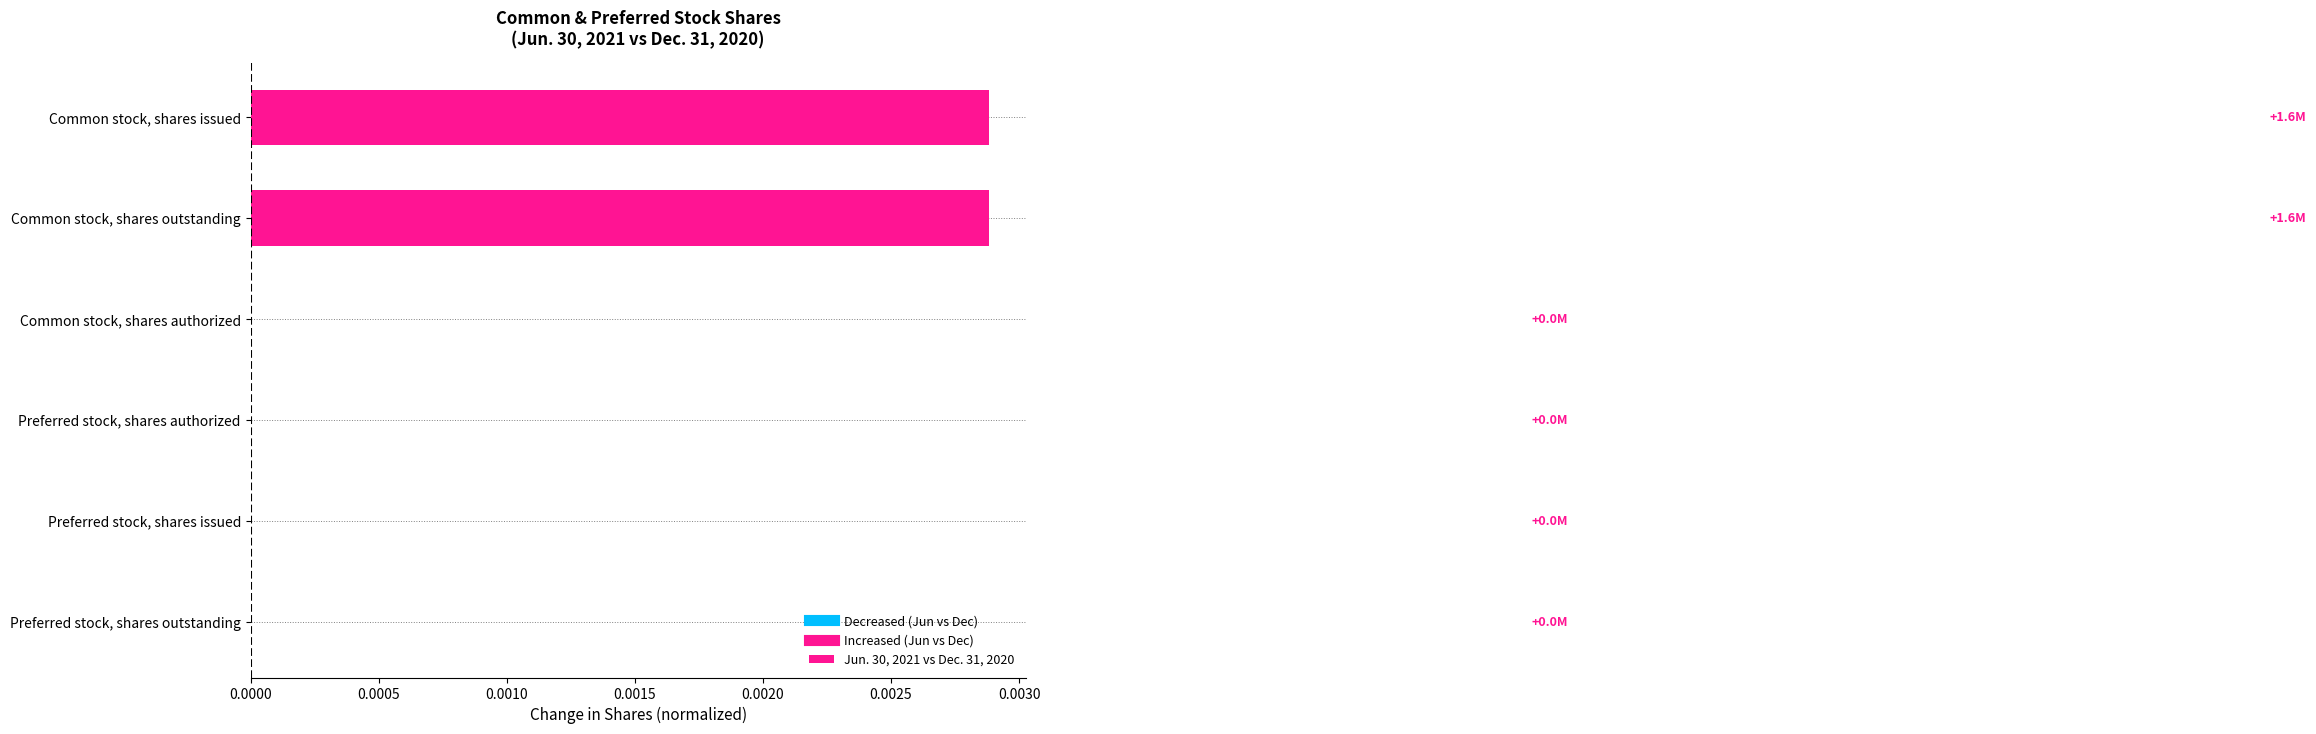

The value at Preferred stock, shares outstanding is 0.0. True or false?

True